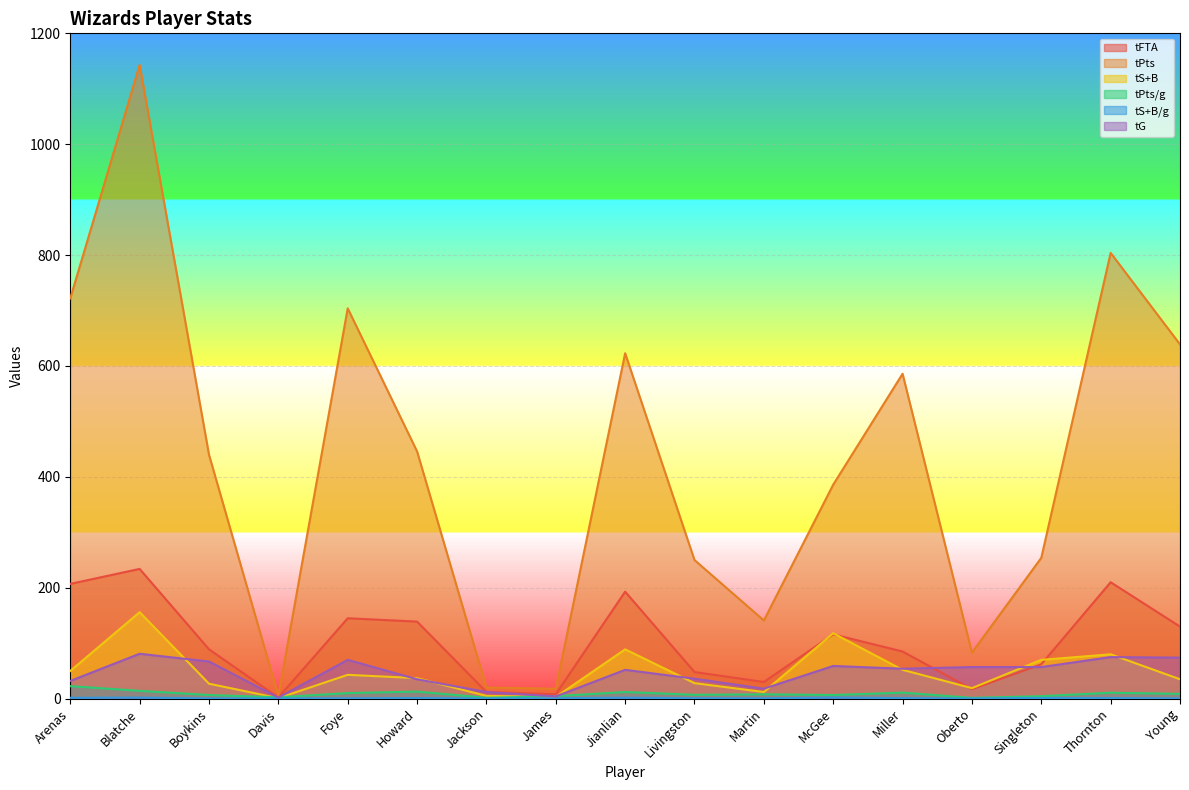

Is it true that tG equals 32.0 at Arenas?

True